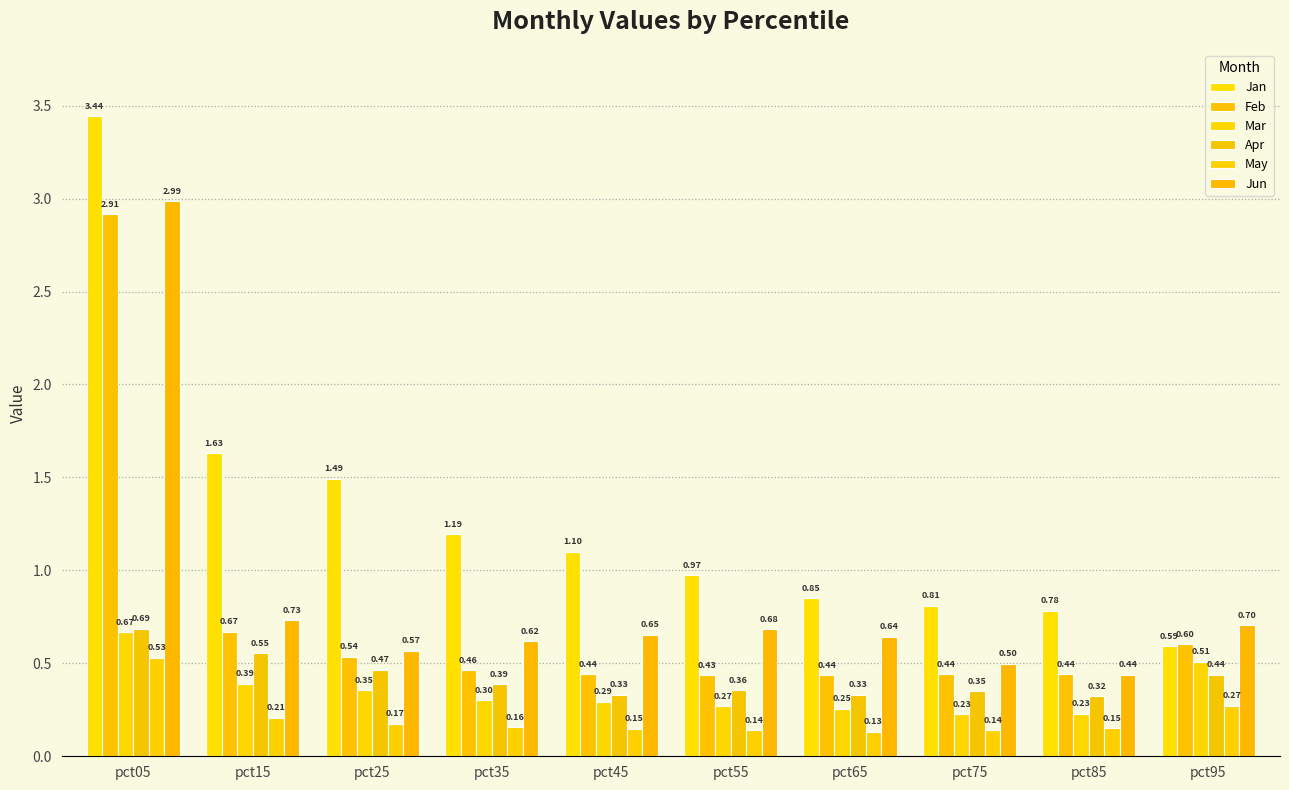

True or false: Jan has a value of 0.9 at pct15.

False